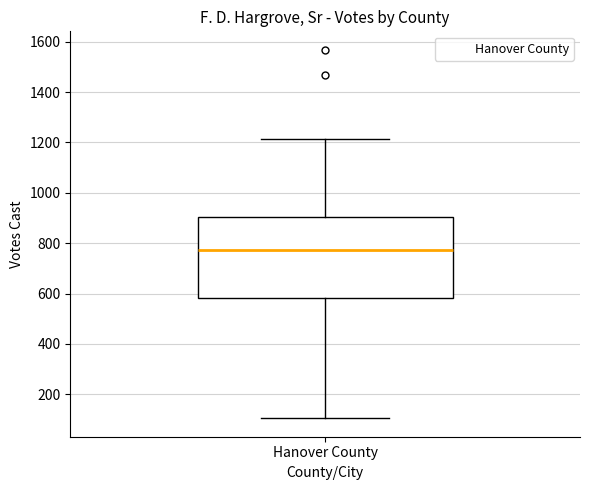

Where does the lower whisker of the box for Hanover County end on the y-axis? The values are not printed on the chart, so give them approximately, as read against the axis.

100